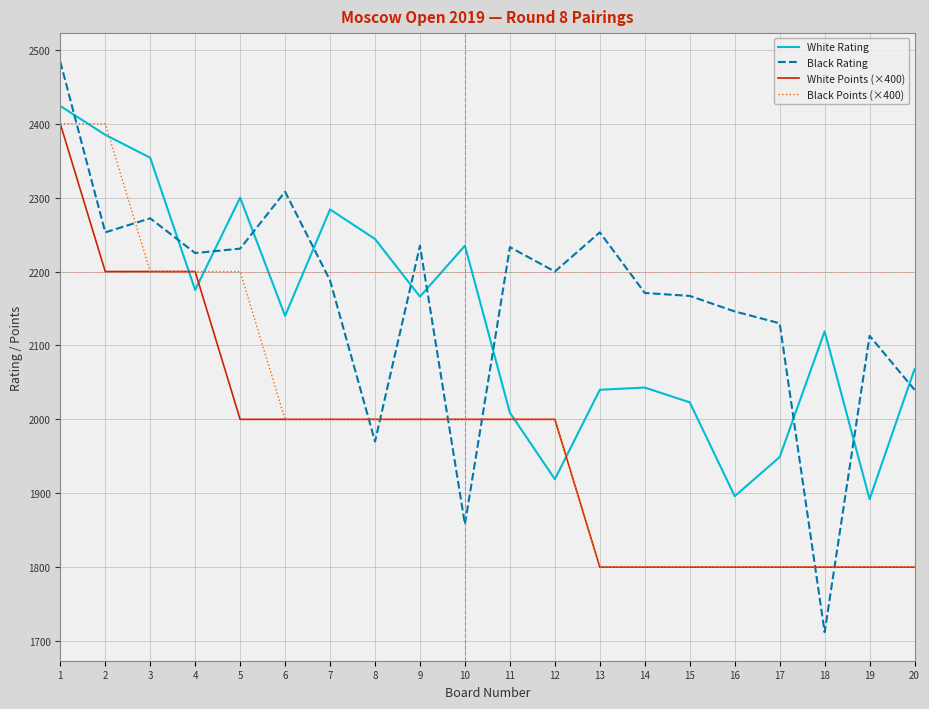

What is the sum of all White Points (×400) values?

39400